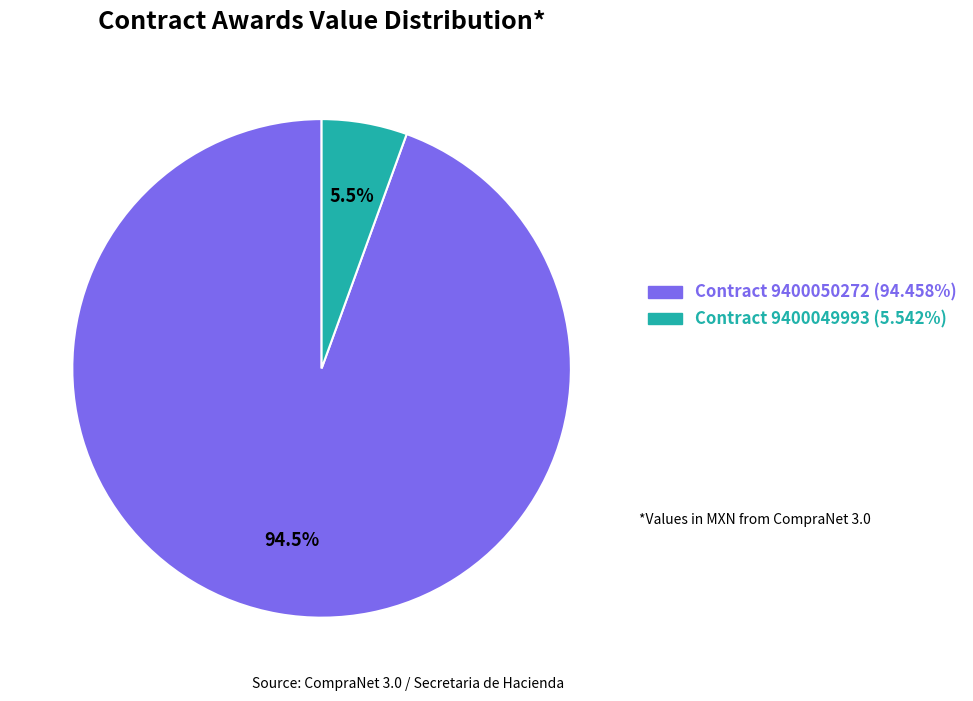

Count the number of slices in the pie.

2